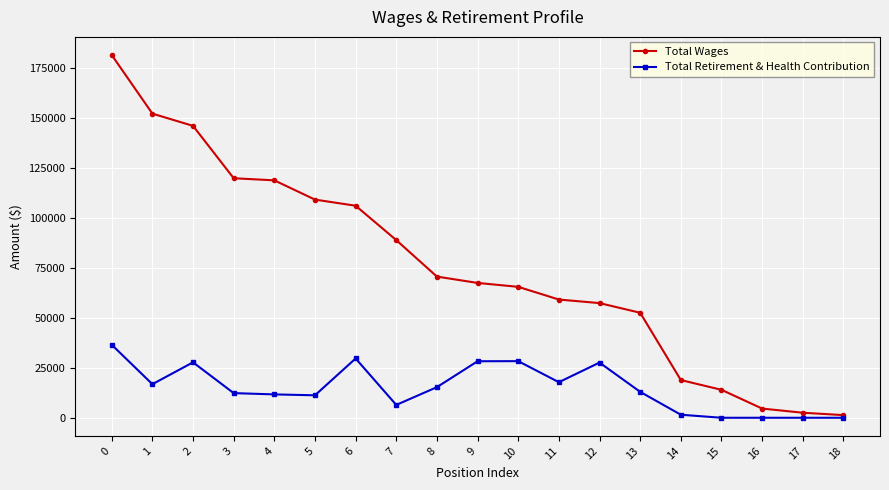

What is the difference between the Total Retirement & Health Contribution values at 2 and 9?

541